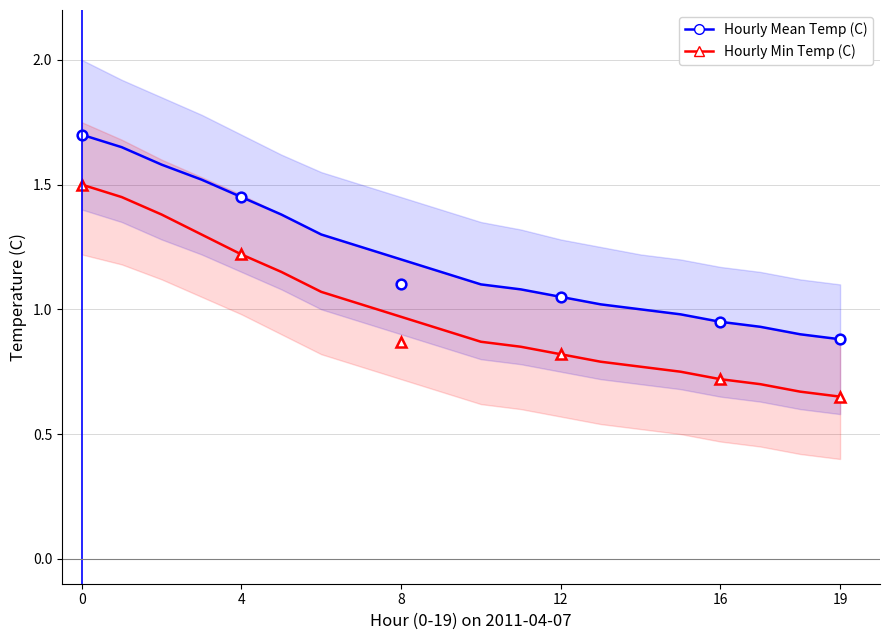

Reading right to left, transcribe all the data shown in this chart.

Hourly Mean Temp (C): 0.9	0.9	0.9	0.9	1.0	1.0	1.0	1.1	1.1	1.1	1.1	1.2	1.2	1.3	1.4	1.4	1.5	1.6	1.6	1.7
Hourly Min Temp (C): 0.7	0.7	0.7	0.7	0.8	0.8	0.8	0.8	0.8	0.9	0.9	1.0	1.0	1.1	1.1	1.2	1.3	1.4	1.4	1.5